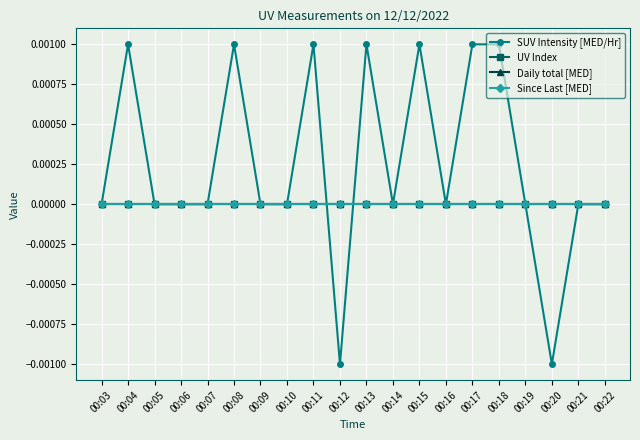

Does the chart have visible grid lines?

Yes